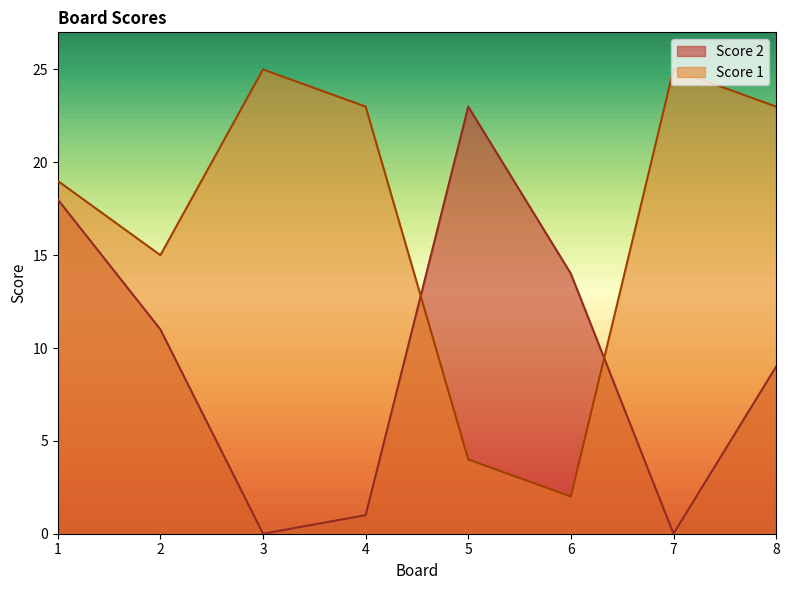

Where does the Score 2 series first go above 11?

1